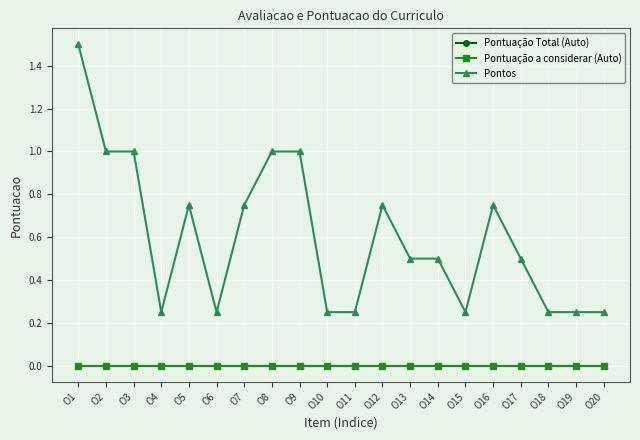

Is this an area chart (filled region under the line)?

No